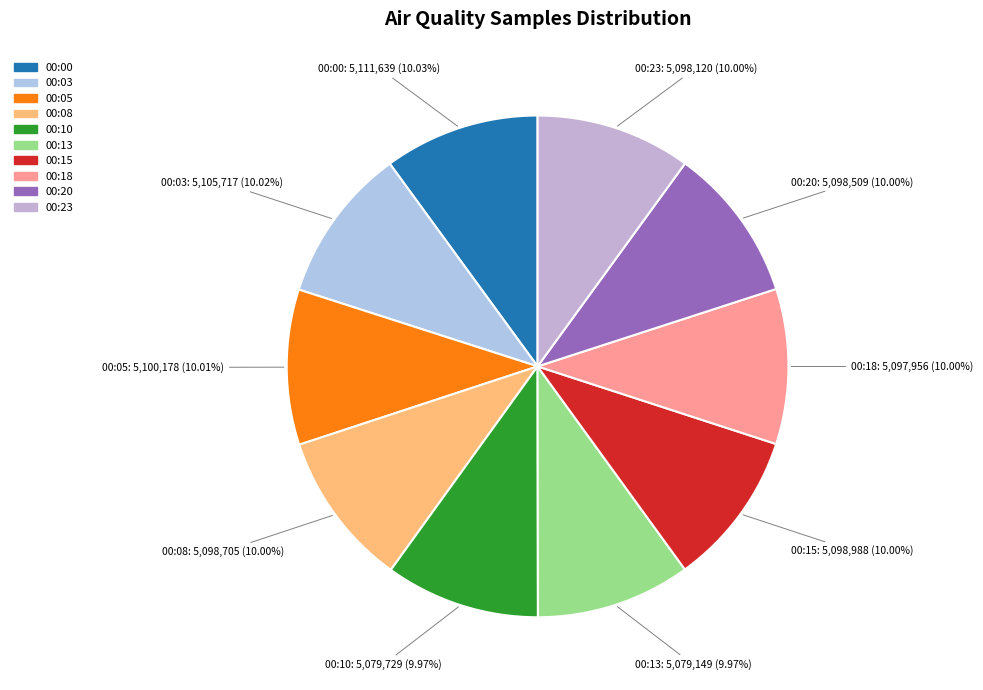

Is there a majority slice in this chart?

No